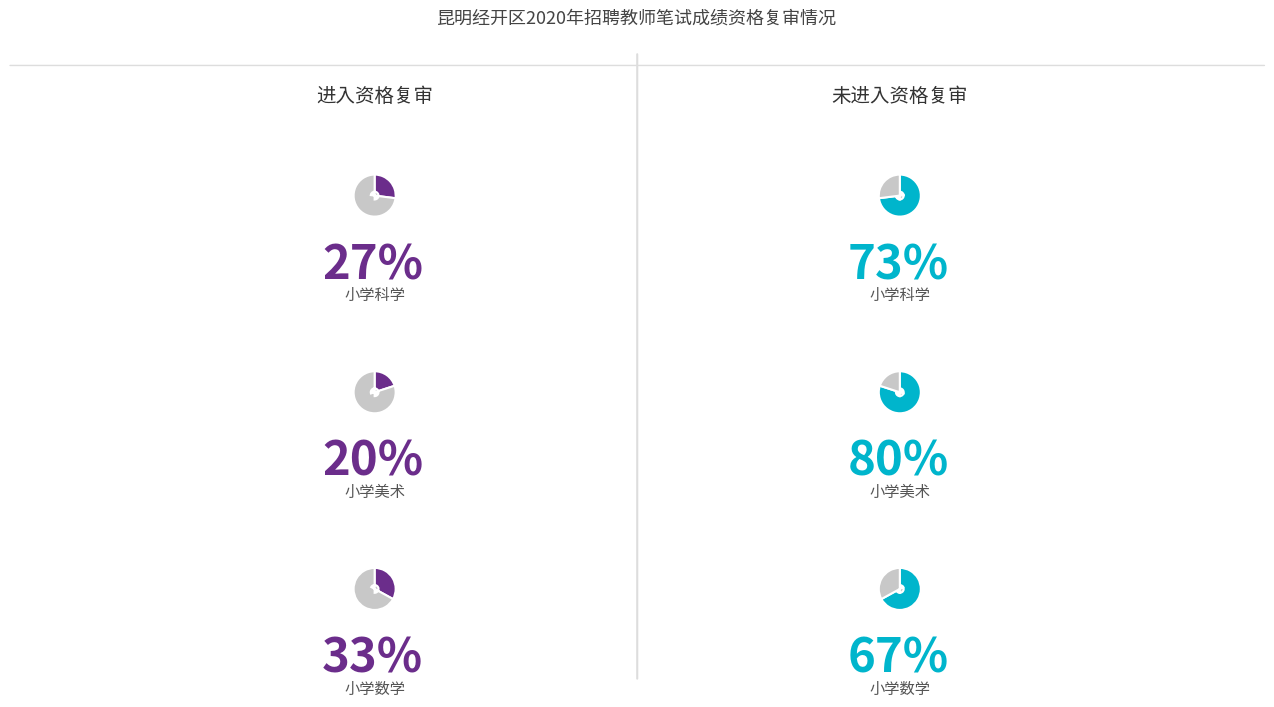

Rank the series at 小学美术 from lowest to highest value.

通过资格复审, 未通过